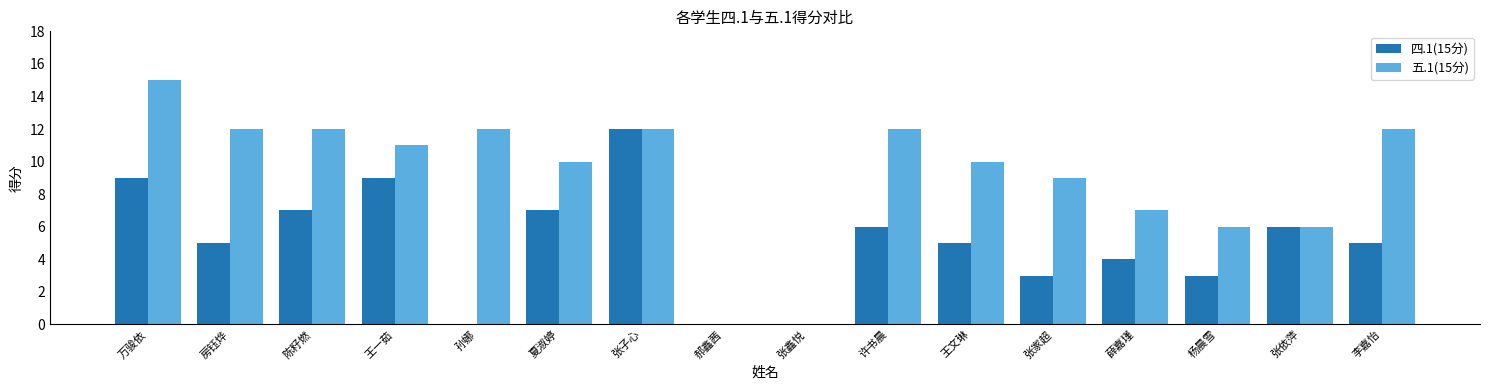

The value of 四.1(15分) at 夏淑婷 is 11. True or false?

False